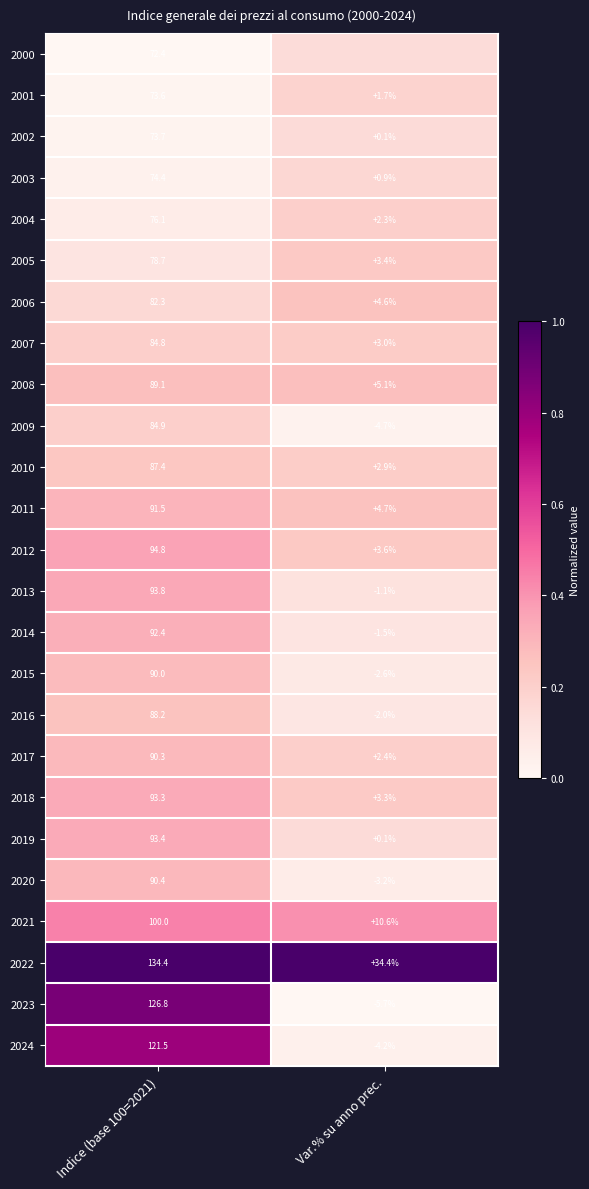

At which label is 2014 closest to 45?

Var.% su anno prec.